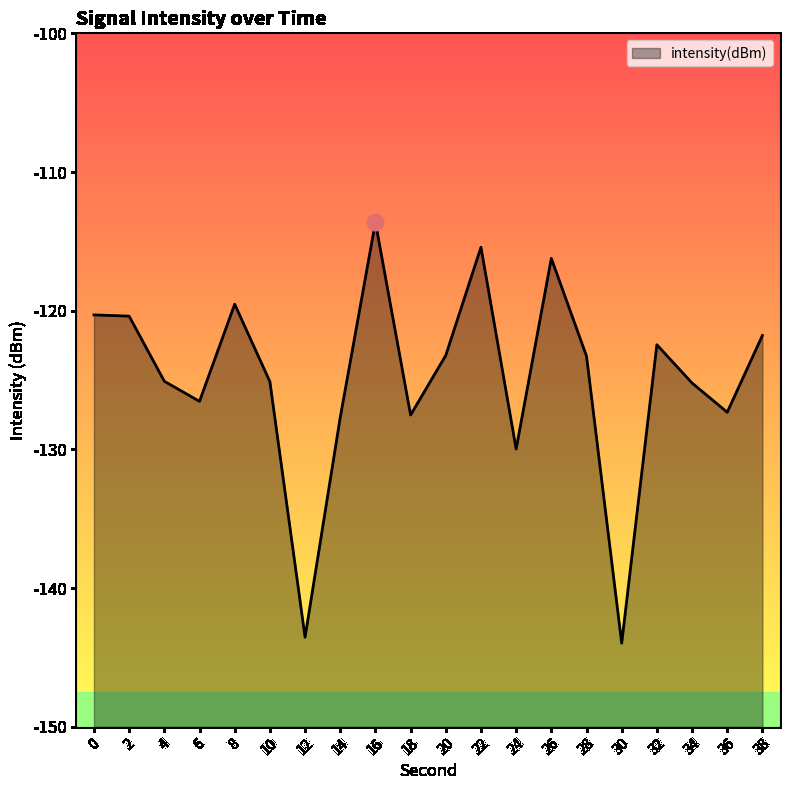

The chart shows a value of -120.4 at 2. True or false?

True